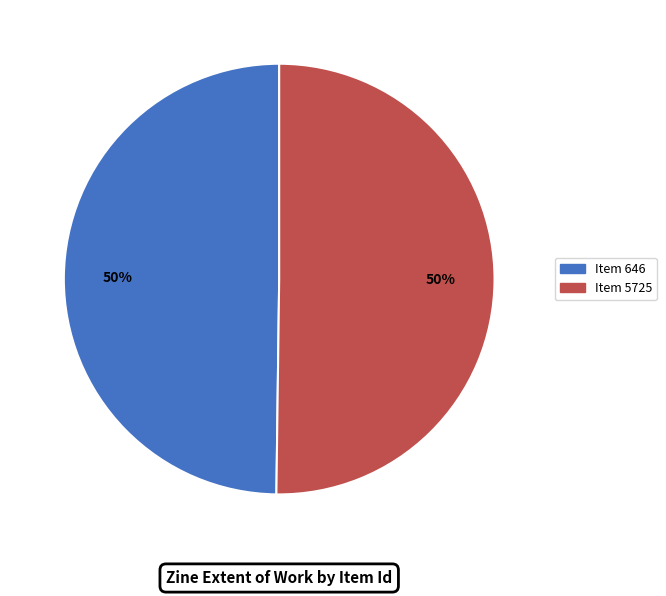

To the nearest percent, what is the average slice percentage?

50%